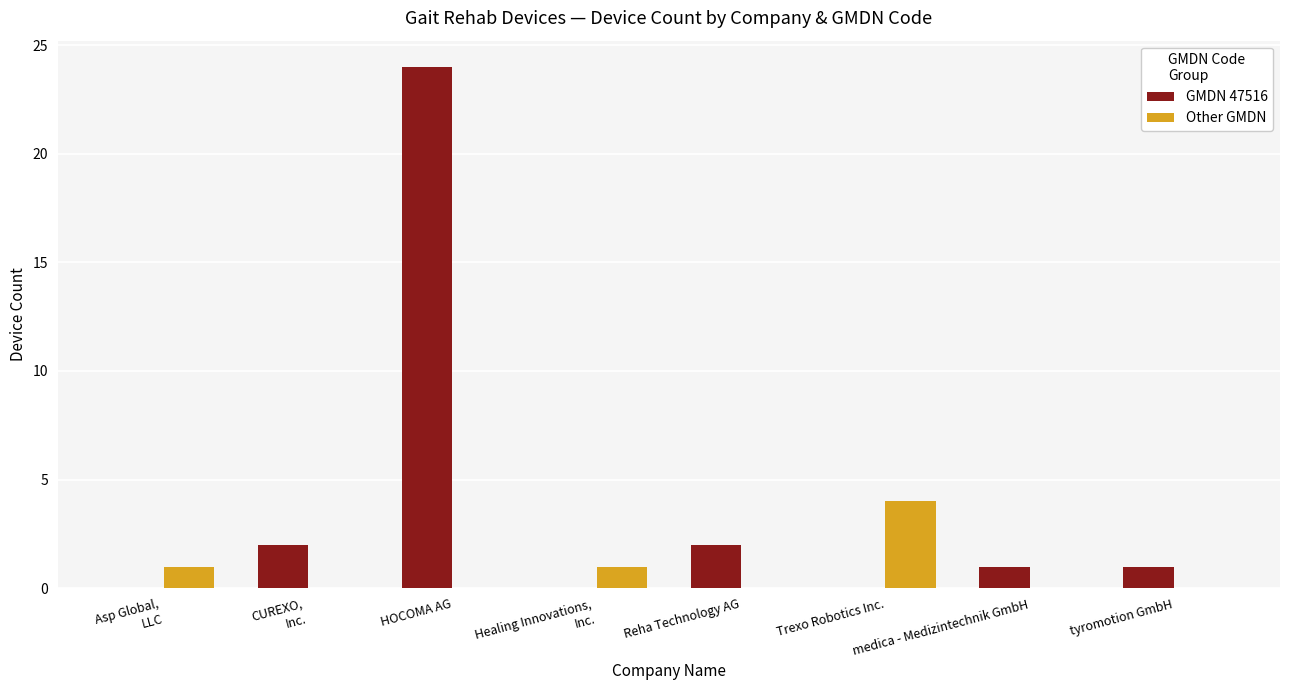

Reading left to right, transcribe all the data shown in this chart.

GMDN 47516: Asp Global,
LLC=0	CUREXO,
Inc.=2	HOCOMA AG=24	Healing Innovations,
Inc.=0	Reha Technology AG=2	Trexo Robotics Inc.=0	medica - Medizintechnik GmbH=1	tyromotion GmbH=1
Other GMDN: Asp Global,
LLC=1	CUREXO,
Inc.=0	HOCOMA AG=0	Healing Innovations,
Inc.=1	Reha Technology AG=0	Trexo Robotics Inc.=4	medica - Medizintechnik GmbH=0	tyromotion GmbH=0